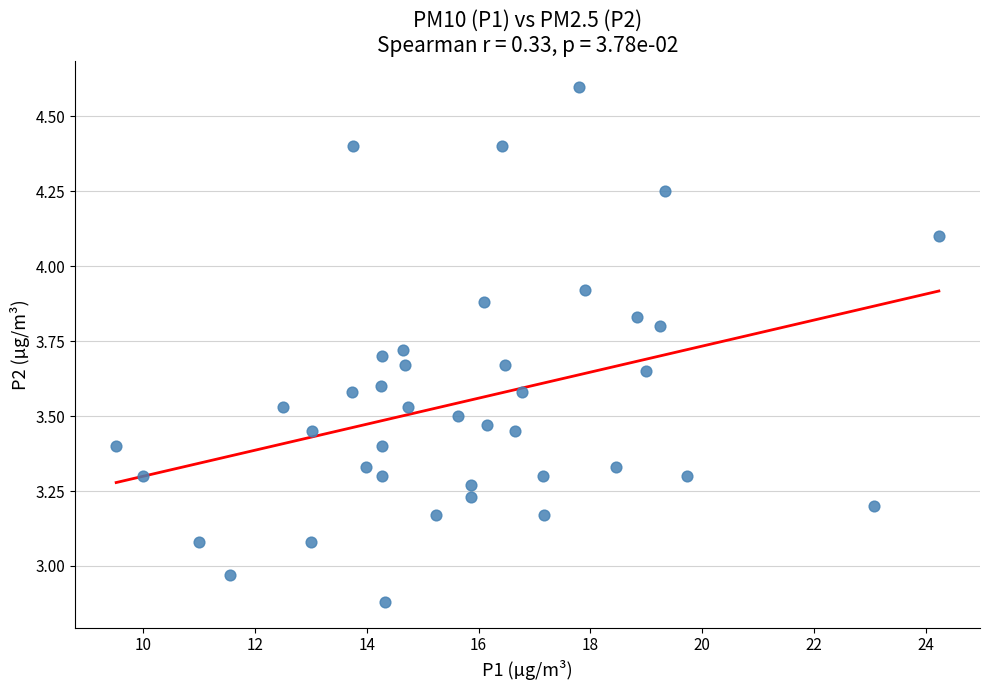

What is the range of Y values (max minus min)?

1.7